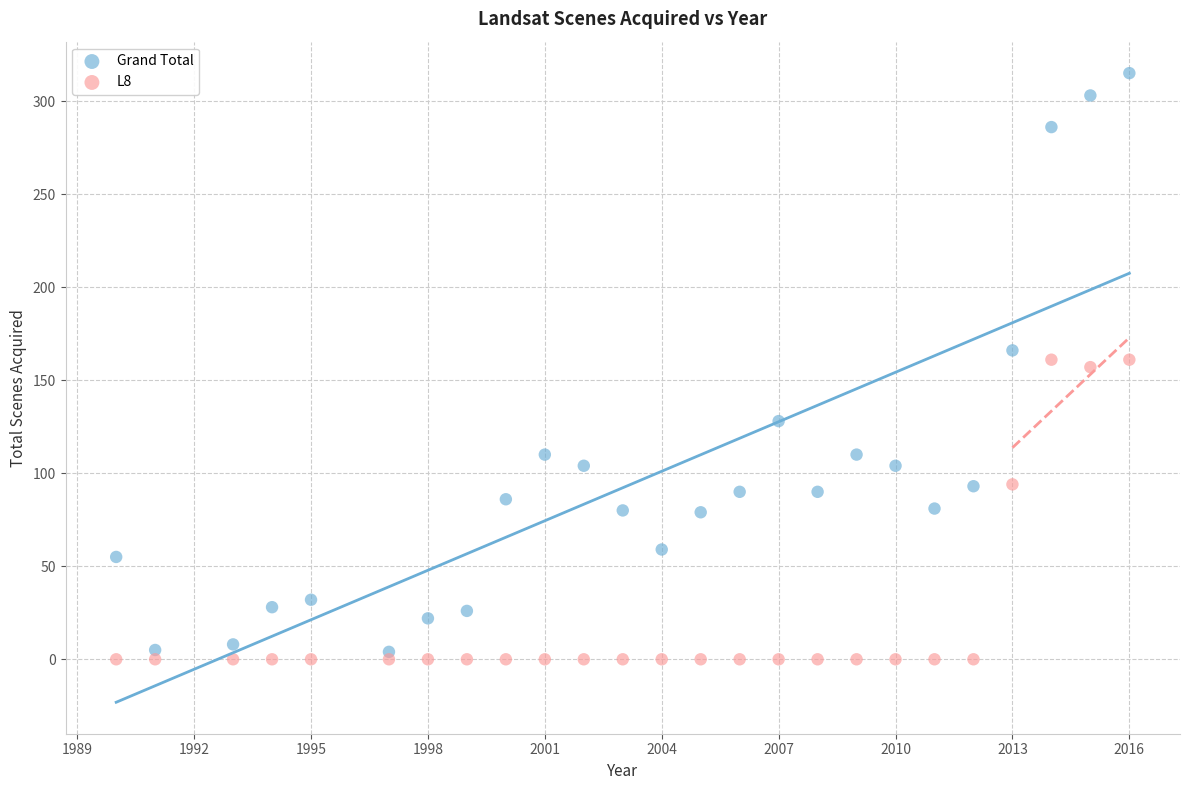

Which series contains the highest Y value?

Grand Total